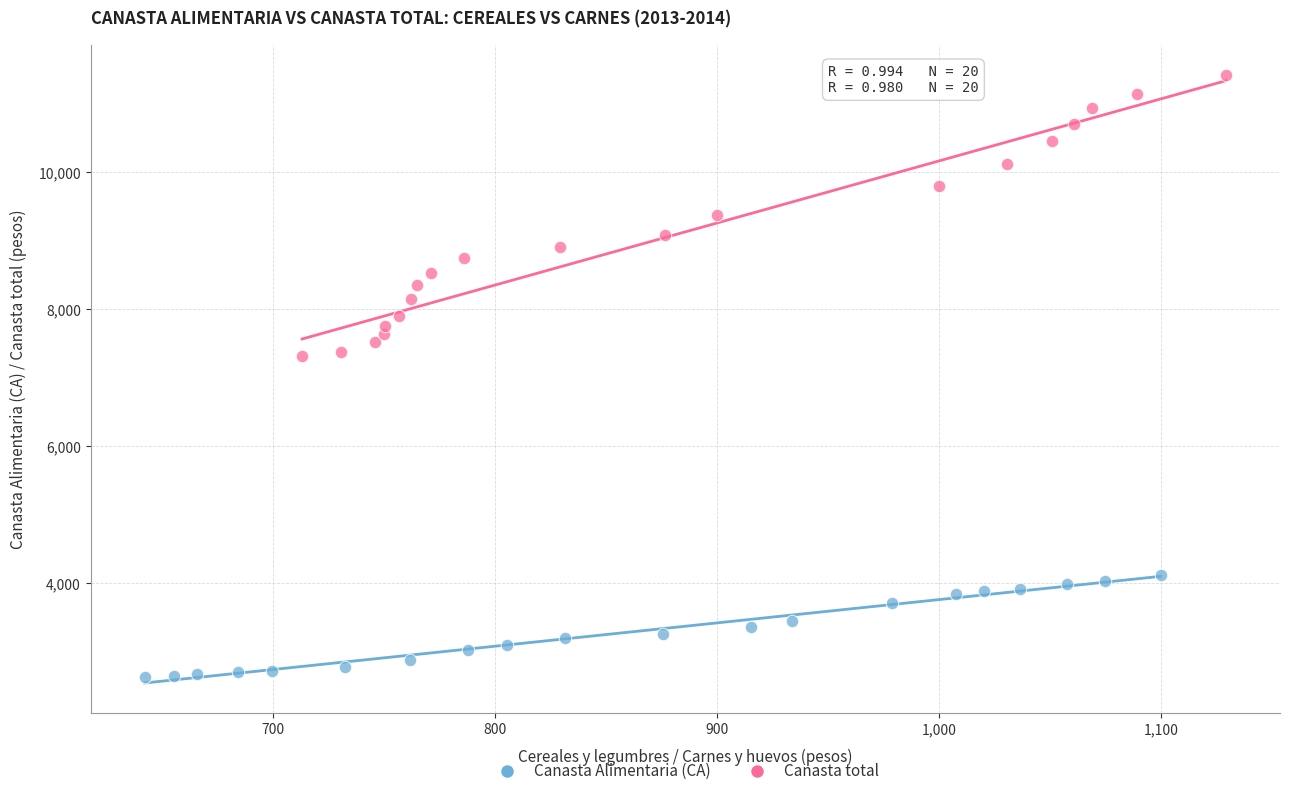

Which series has the widest spread of Y values?

Canasta total